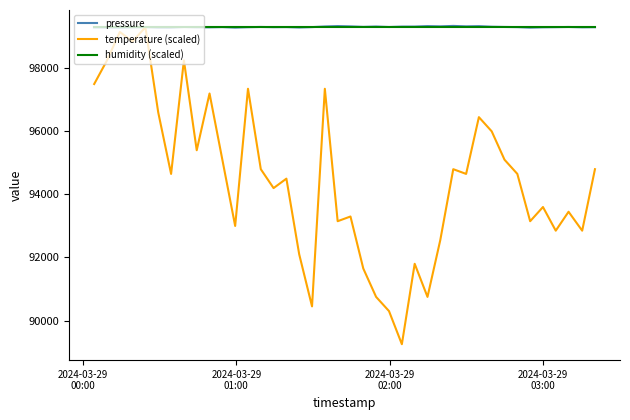

Count the number of data series in this chart.

3